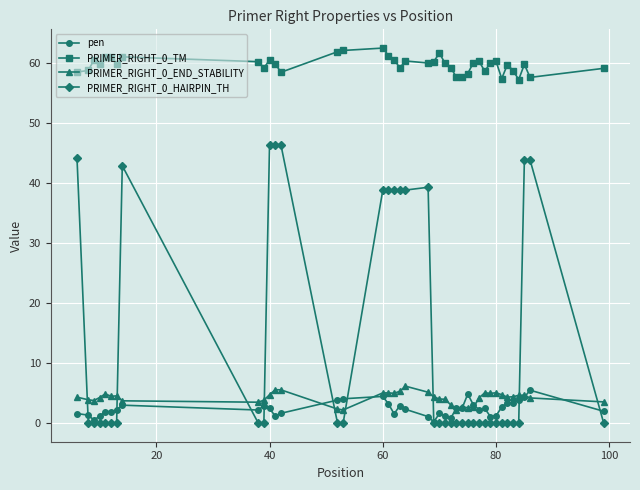

What is the value of the PRIMER_RIGHT_0_TM point at the 24th from the left?

59.9